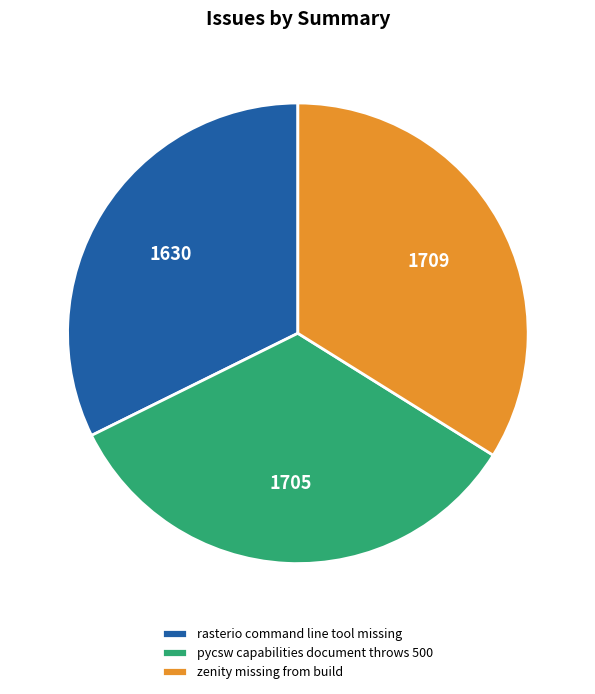

What is the smallest slice in the pie chart?

rasterio command line tool missing